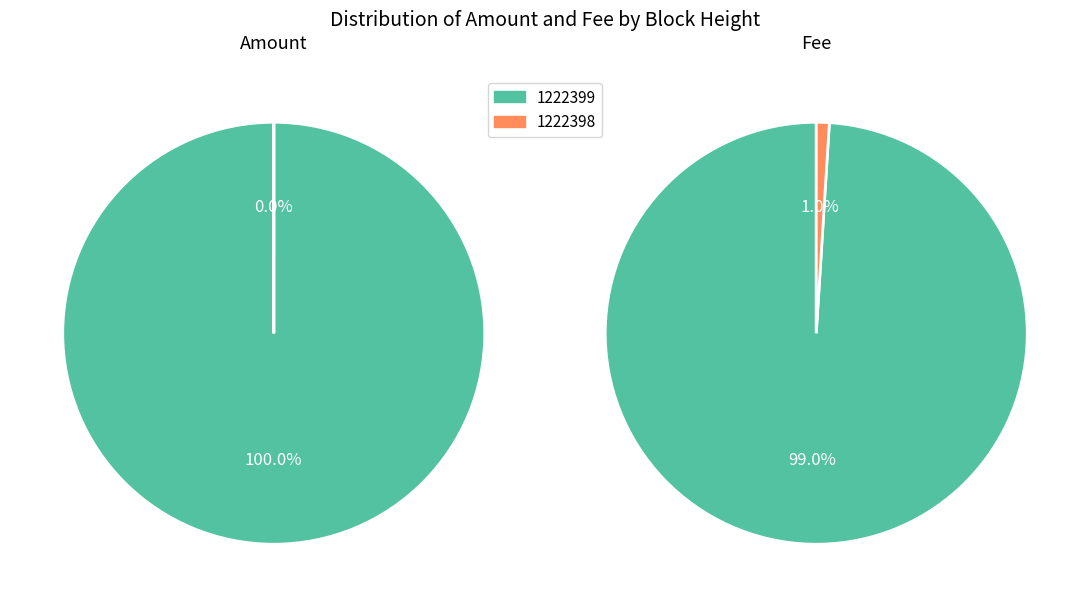

How many slices are in this pie chart?

2